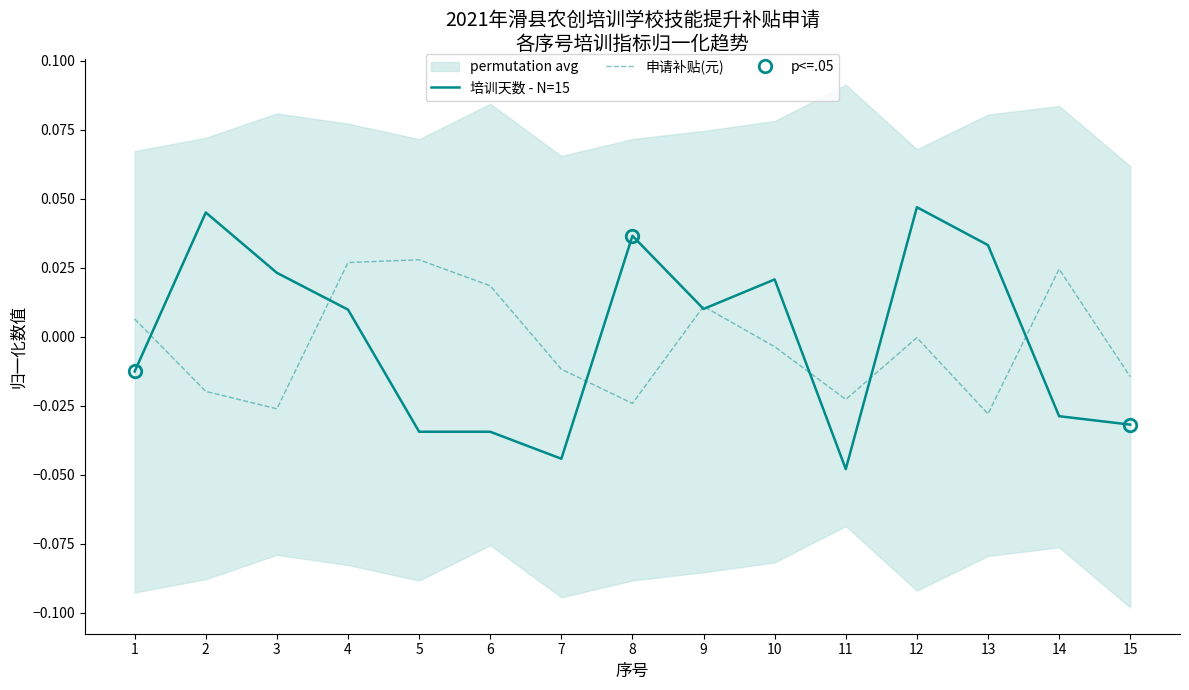

Reading left to right, list all the values displayed in this chart.

培训天数 - N=15: 1=-0.0	2=0.0	3=0.0	4=0.0	5=-0.0	6=-0.0	7=-0.0	8=0.0	9=0.0	10=0.0	11=-0.0	12=0.0	13=0.0	14=-0.0	15=-0.0
申请补贴(元): 1=0.0	2=-0.0	3=-0.0	4=0.0	5=0.0	6=0.0	7=-0.0	8=-0.0	9=0.0	10=-0.0	11=-0.0	12=-0.0	13=-0.0	14=0.0	15=-0.0